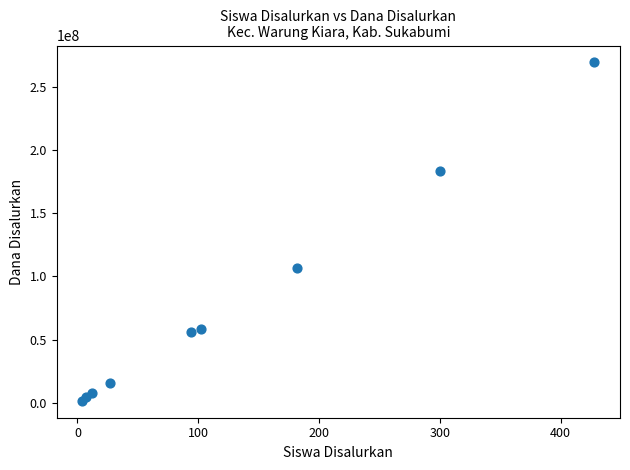

What Y value in the scatter plot is closest to 135375000?

106875000